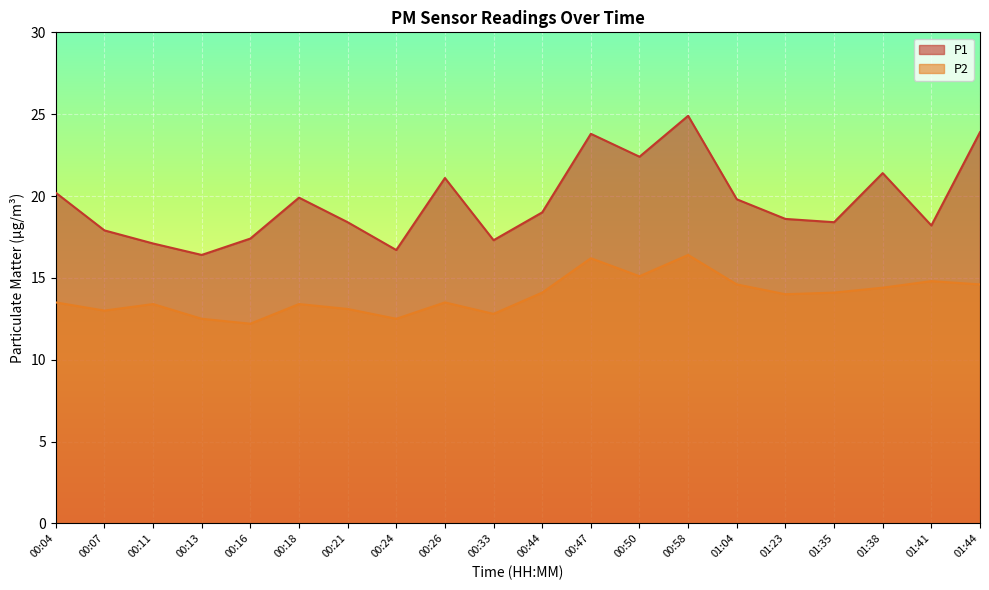

What is the total value across all series at 00:26?

34.6